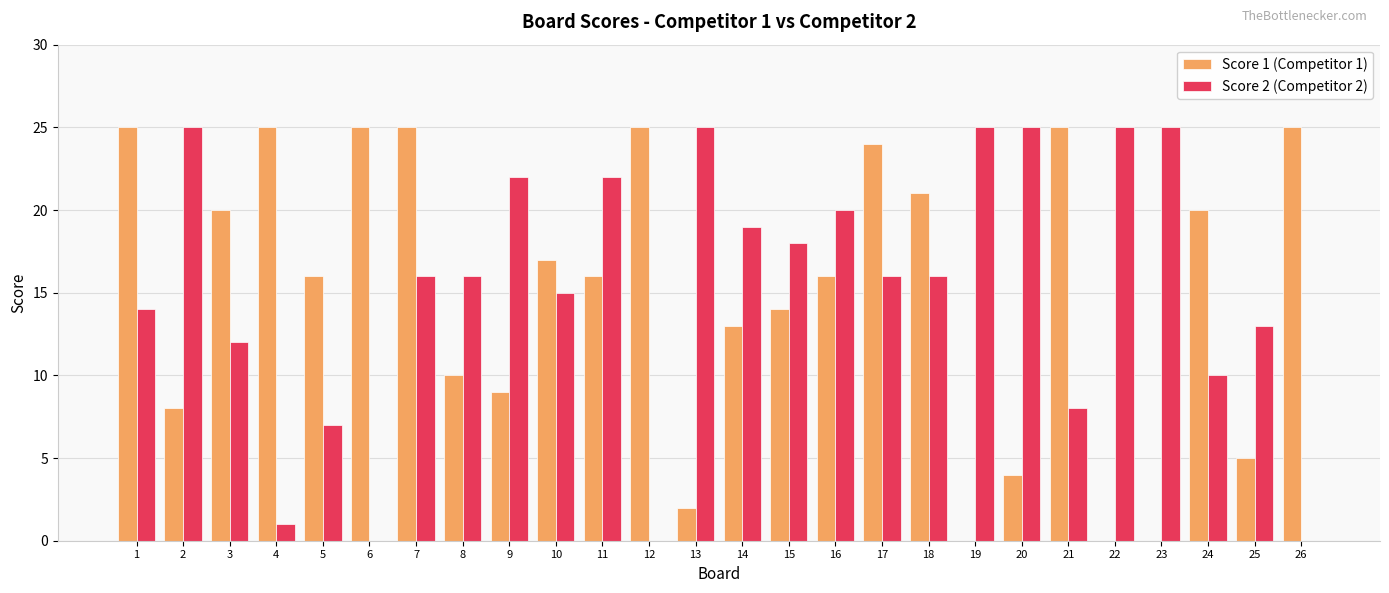

What is the total value across all series at 22?

25